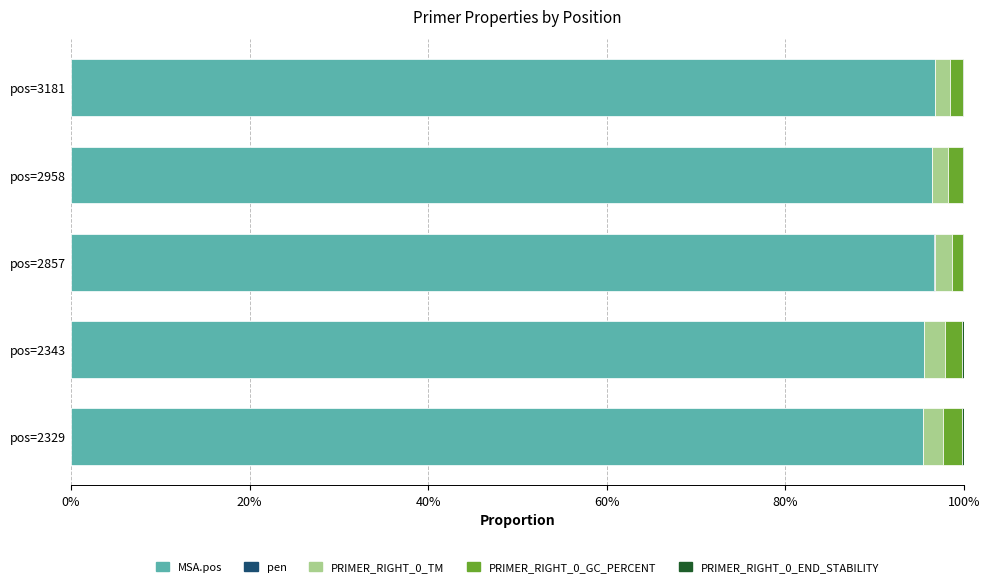

What is the highest value of the MSA.pos series?

96.8